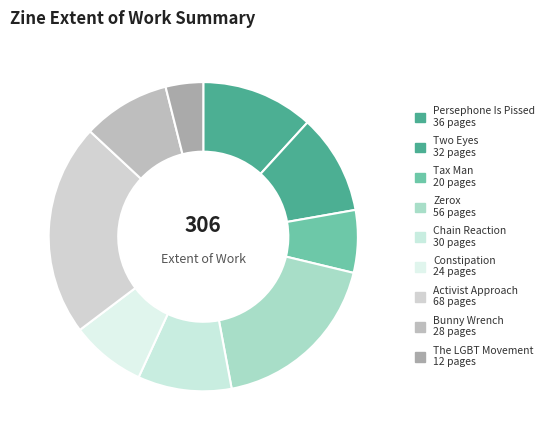

How many slices are in this pie chart?

9